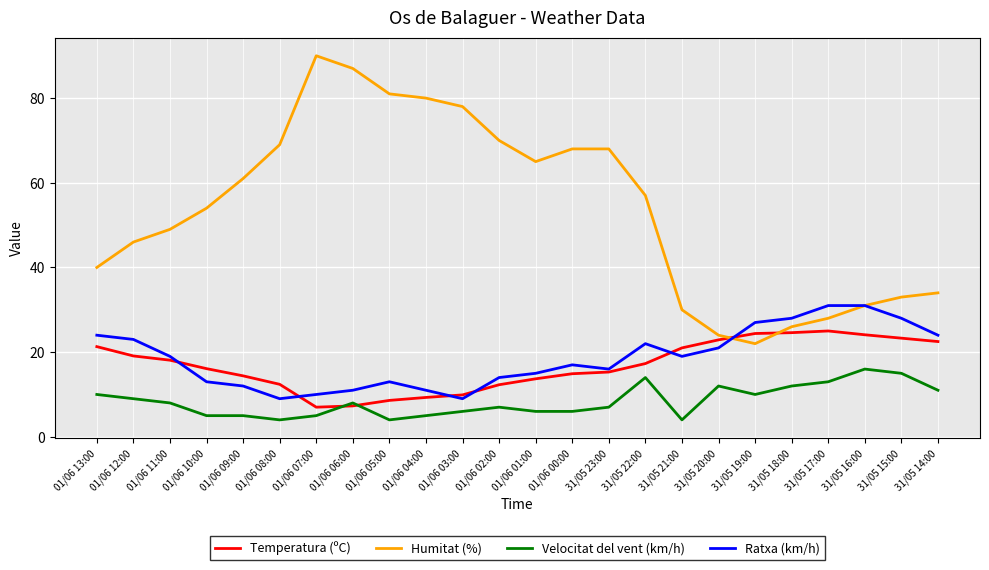

True or false: Velocitat del vent (km/h) and Humitat (%) intersect in this chart.

False